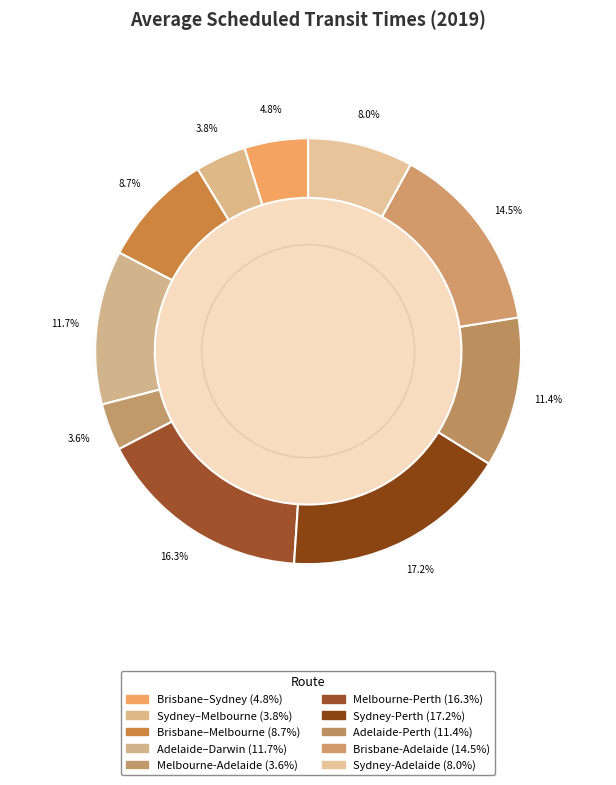

What is the ratio of the value at Adelaide–Darwin to the value at Sydney-Perth?

0.7